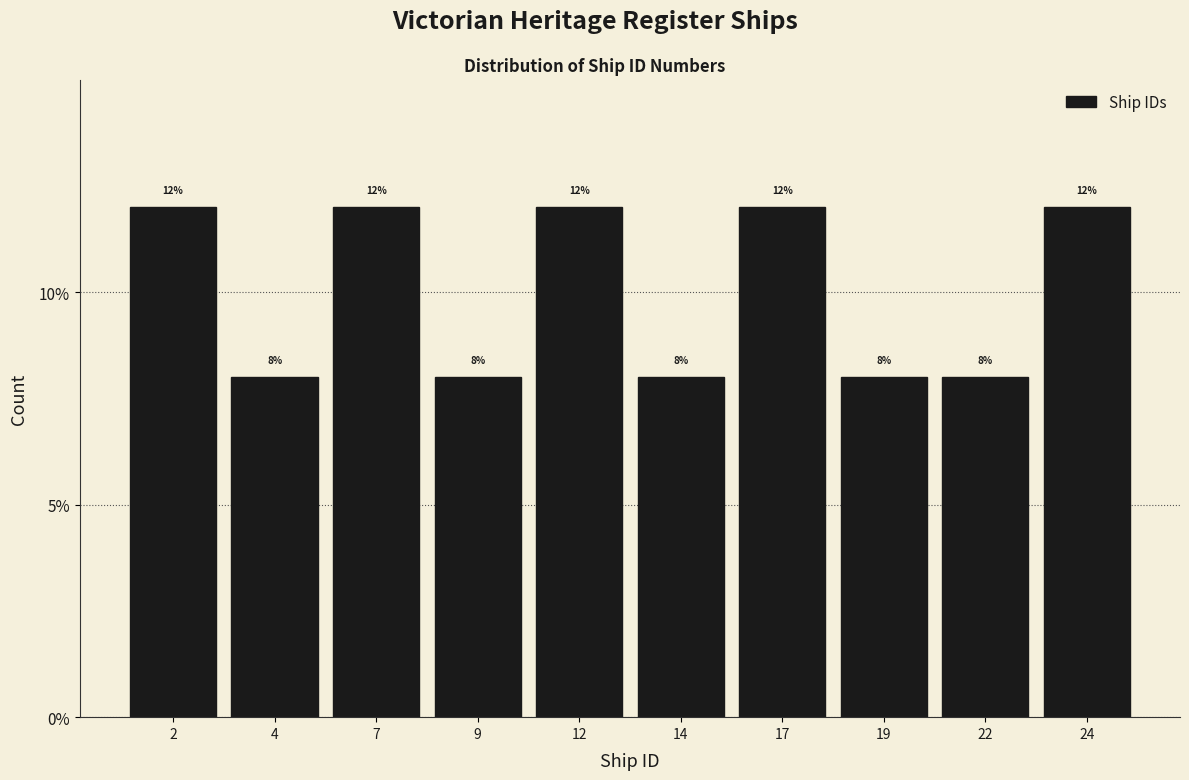

Reading left to right, transcribe all the data shown in this chart.

2=12	4=8	7=12	9=8	12=12	14=8	17=12	19=8	22=8	24=12